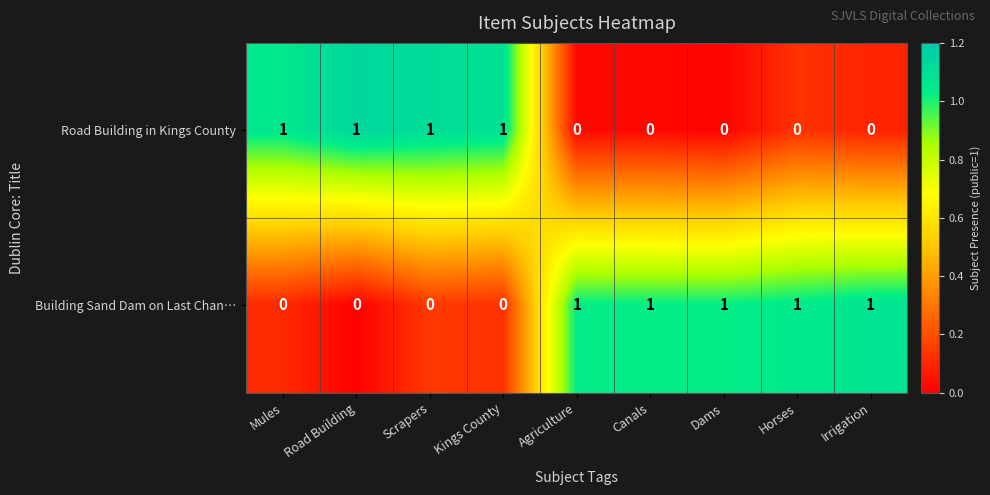

What is the sum of all Road Building in Kings County values?

4